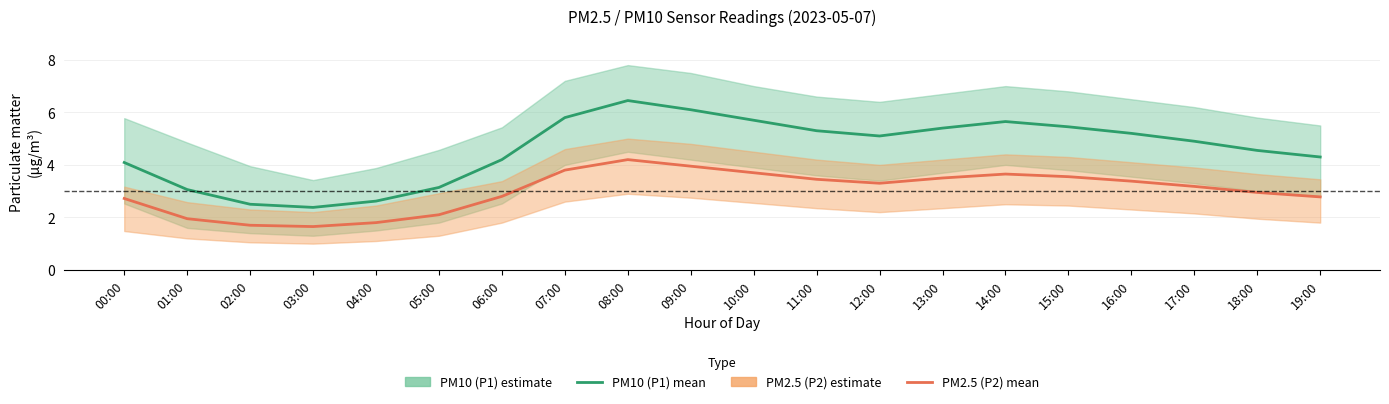

What is the label of the 12th point from the right?

08:00